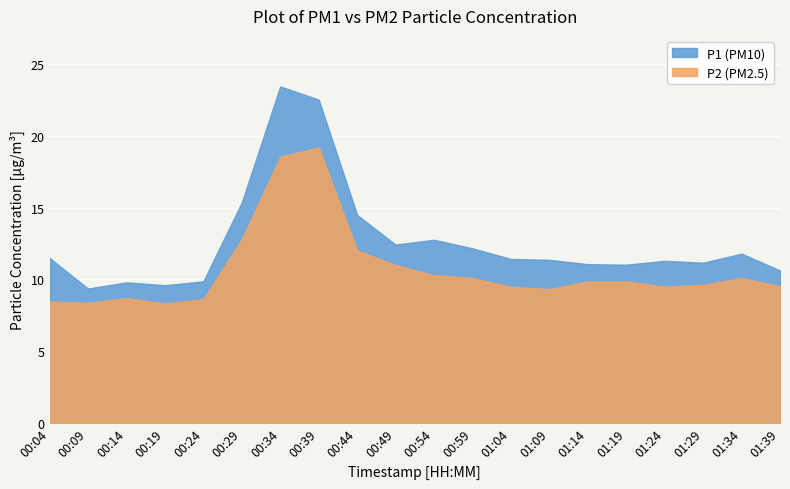

Does the chart display data point markers on the line(s)?

No